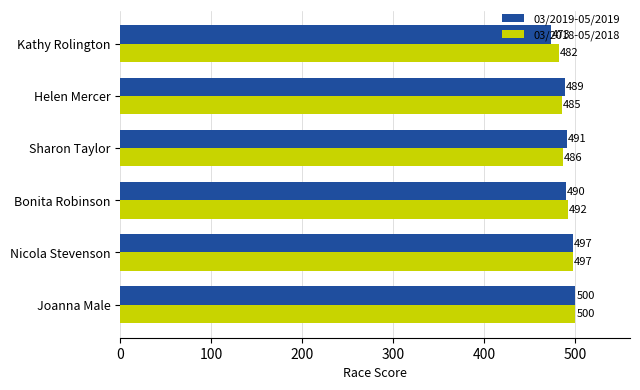

What is the difference between the second highest and second lowest values in the 03/2019-05/2019 series?

8